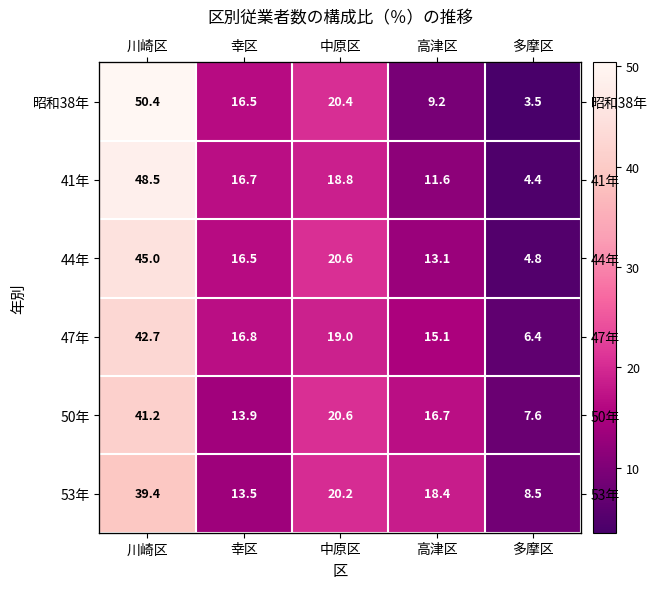

The 47年 series shows 11.2 at 川崎区. True or false?

False